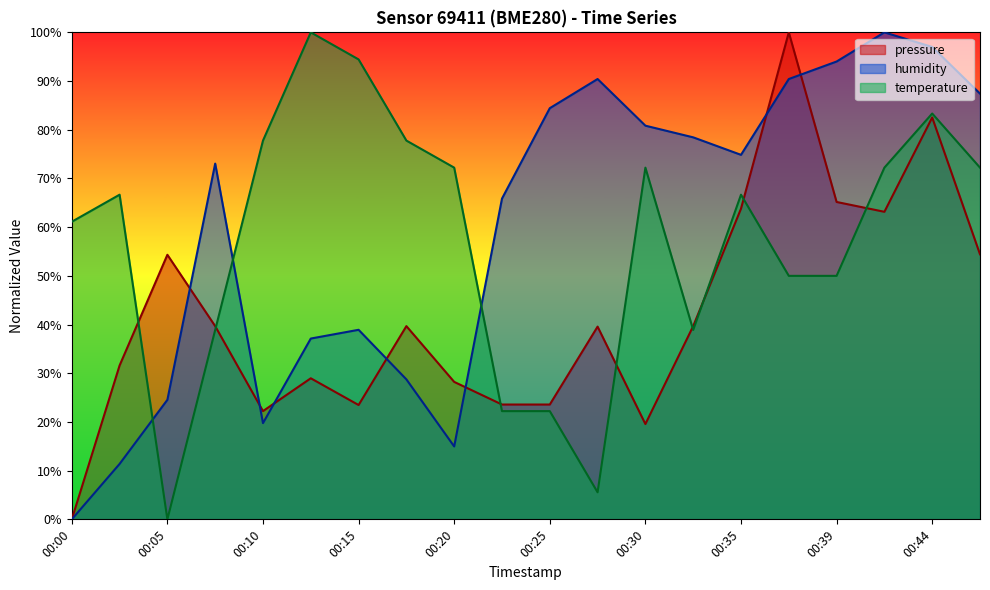

What is the value of the temperature point at the 8th from the left?

77.8